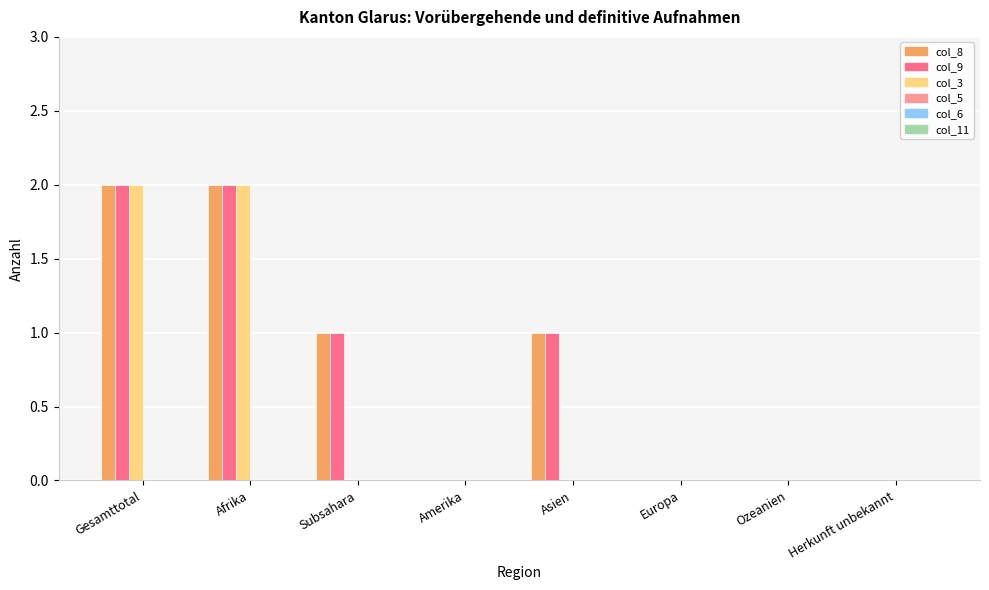

Is the value of col_9 at Gesamttotal greater than the value of col_8 at Amerika?

Yes